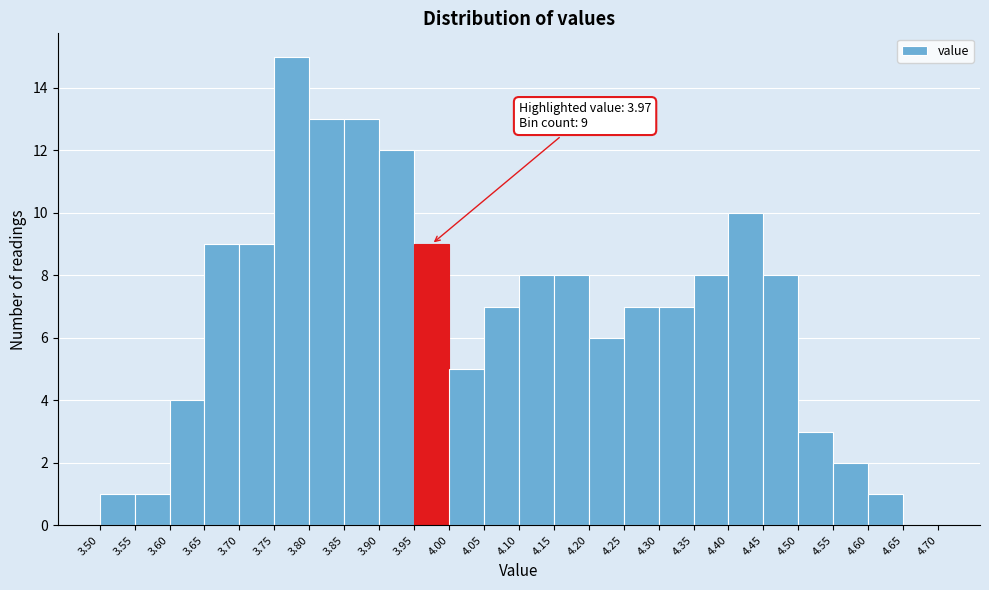

Which range on the x-axis has the tallest bar?

3.75 to 3.80